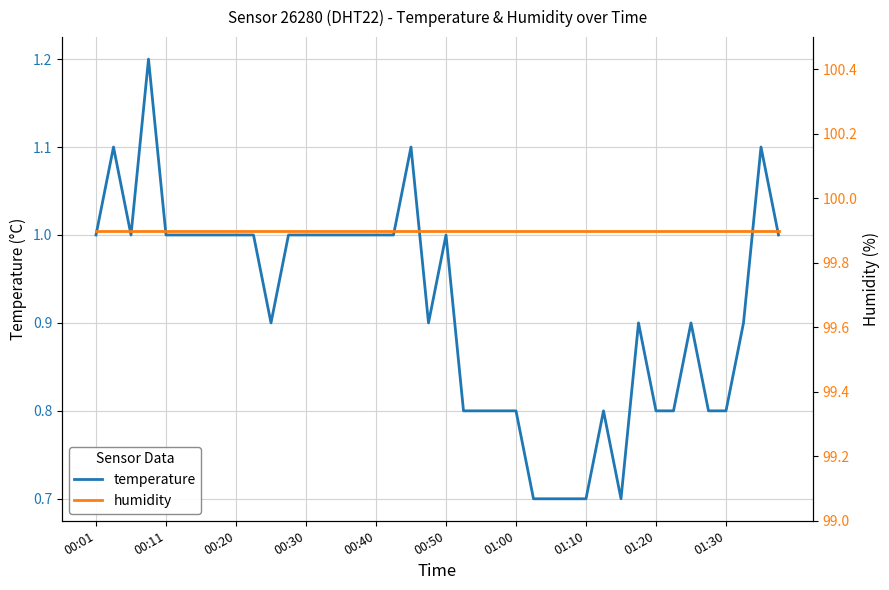

The humidity series shows 23.4 at 37. True or false?

False